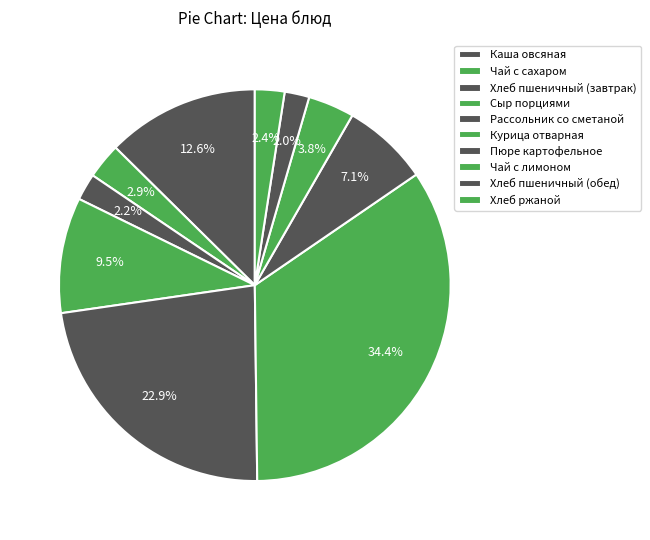

To the nearest percent, what is the combined percentage of Хлеб пшеничный (завтрак) and Каша овсяная?

15%